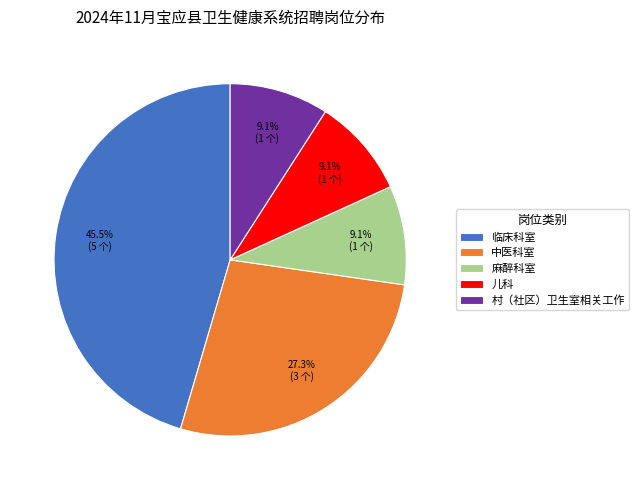

How many segments does this pie chart have?

5